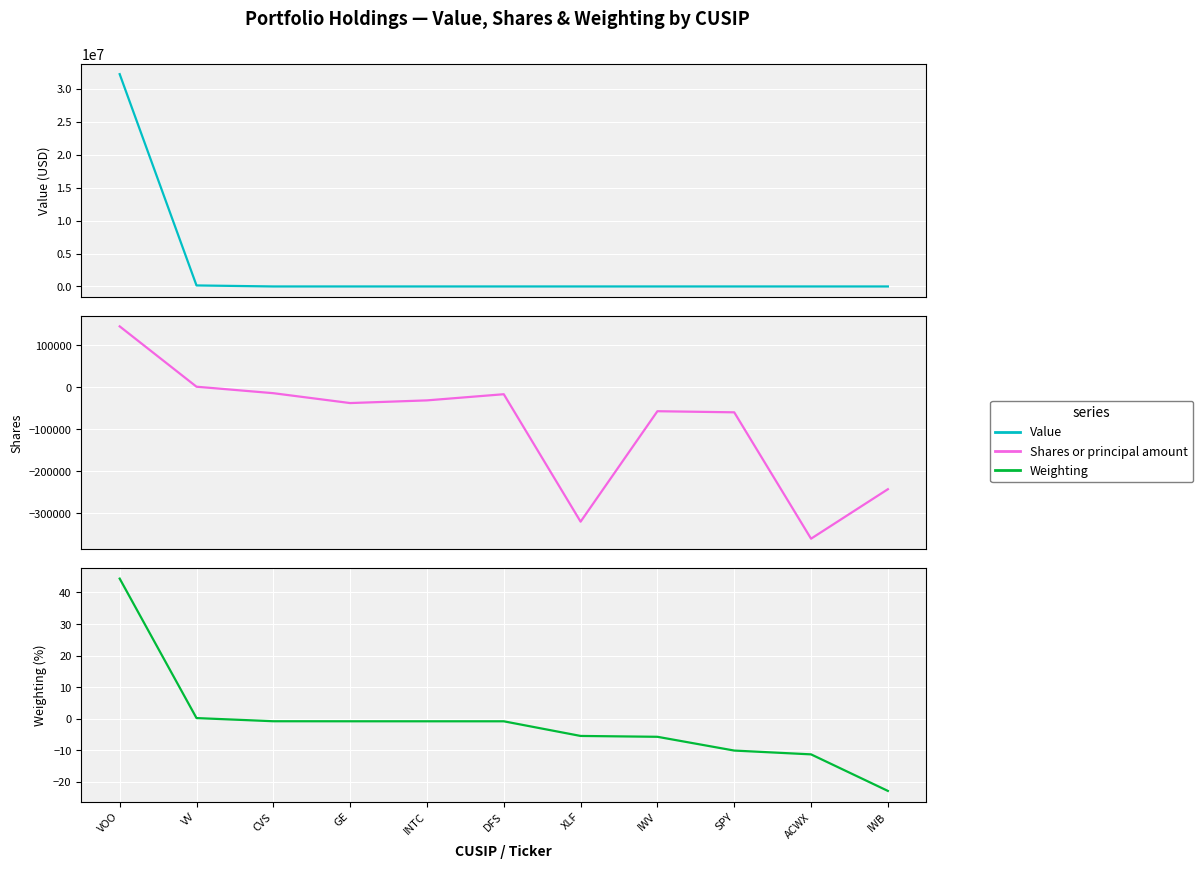

Reading right to left, extract all data points from this chart.

Value: IWB=0.0	ACWX=0.0	SPY=0.0	IWV=0.0	XLF=0.0	DFS=0.0	INTC=0.0	GE=0.0	CVS=0.0	VV=154000.0	VOO=32223000.0
Shares or principal amount: IWB=-242734.0	ACWX=-360541.0	SPY=-59588.0	IWV=-56964.0	XLF=-320021.0	DFS=-16485.0	INTC=-31158.0	GE=-37544.0	CVS=-14029.0	VV=1395.0	VOO=145111.0
Weighting: IWB=-22.9	ACWX=-11.3	SPY=-10.1	IWV=-5.7	XLF=-5.4	DFS=-0.8	INTC=-0.8	GE=-0.8	CVS=-0.8	VV=0.2	VOO=44.4